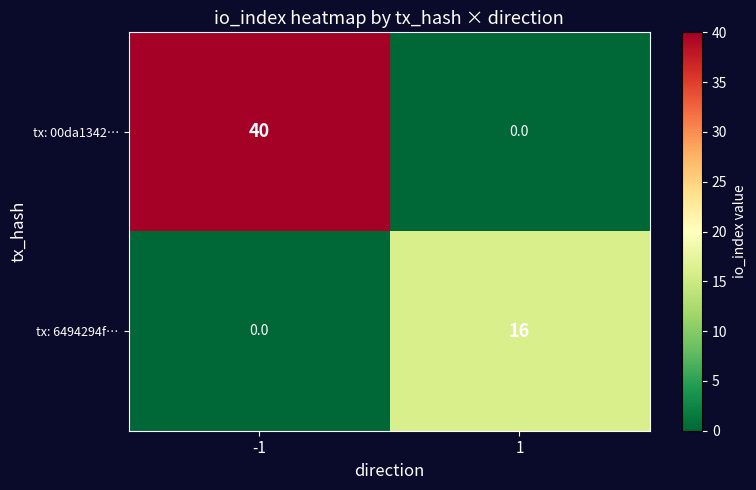

List the series in order of their overall mean, highest first.

tx: 00da1342…, tx: 6494294f…